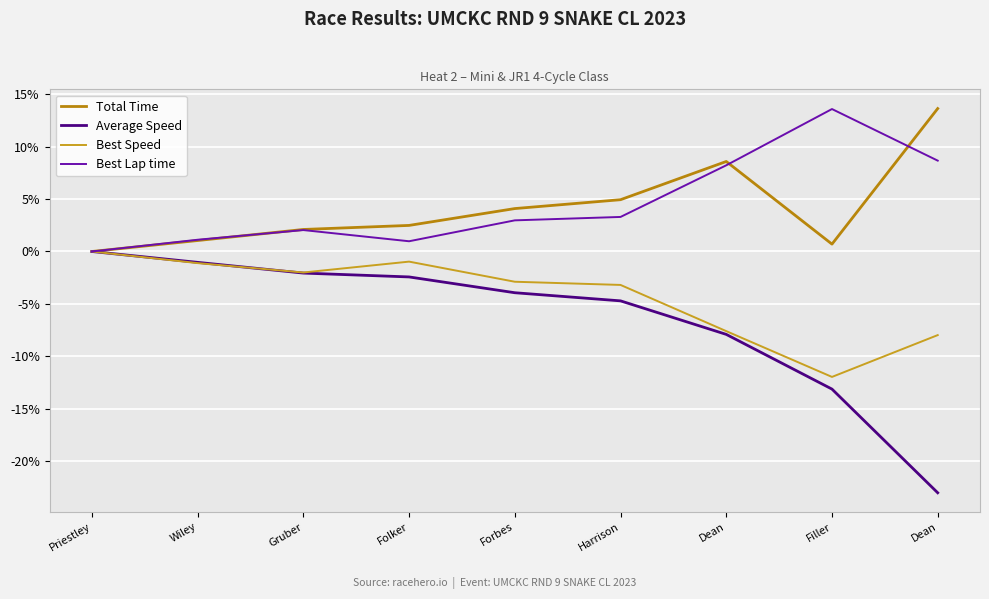

Where is Total Time nearest to the value 6?

Harrison